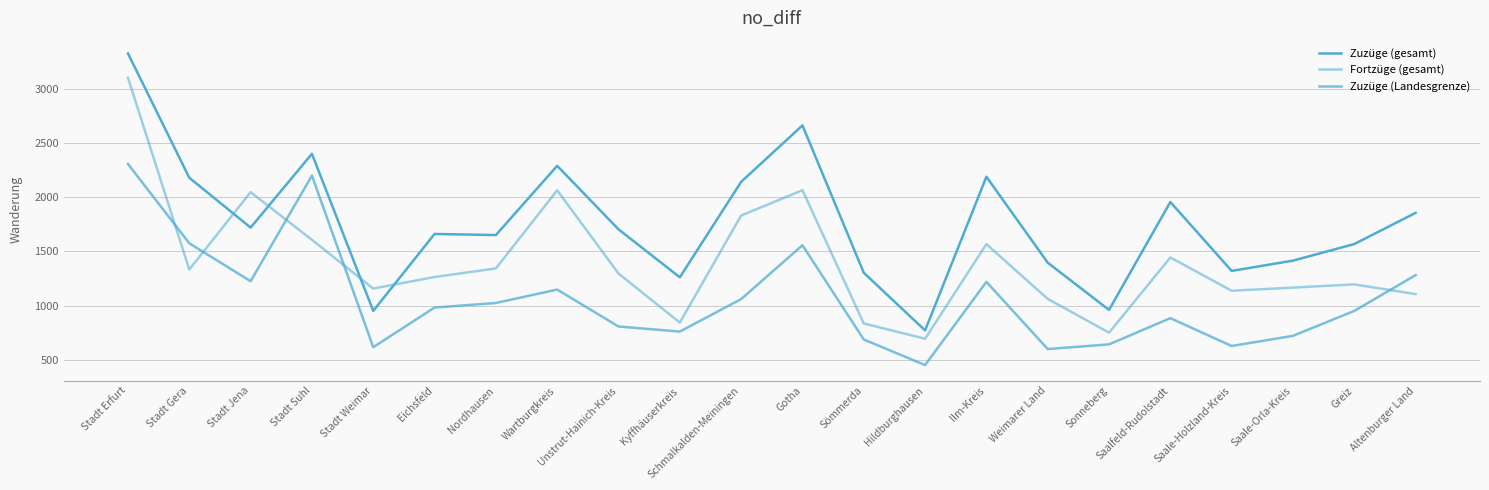

Reading left to right, list all the values displayed in this chart.

Zuzüge (gesamt): 3327	2180	1720	2401	951	1661	1651	2290	1704	1261	2142	2663	1303	771	2189	1396	960	1956	1320	1415	1568	1856
Fortzüge (gesamt): 3103	1333	2047	1607	1157	1264	1343	2064	1296	843	1831	2065	835	694	1567	1062	750	1444	1137	1166	1196	1106
Zuzüge (Landesgrenze): 2307	1575	1225	2200	616	982	1024	1148	807	760	1060	1557	687	451	1219	599	642	884	627	721	951	1281